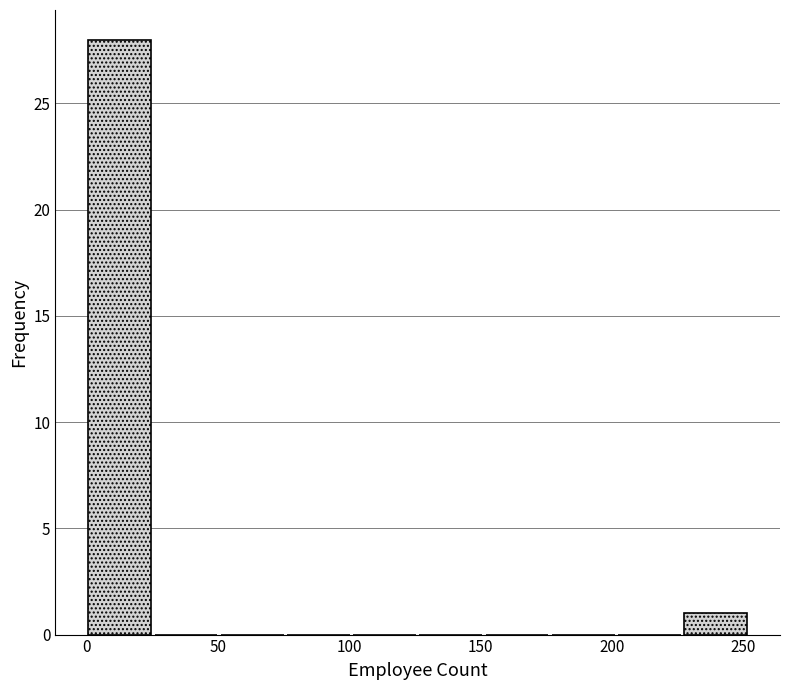

What is the height of the bar covering 0 to 25 on the x-axis? Neither the bar edges nor the heights are printed on the chart, so give them approximately, as read against the axes.

28